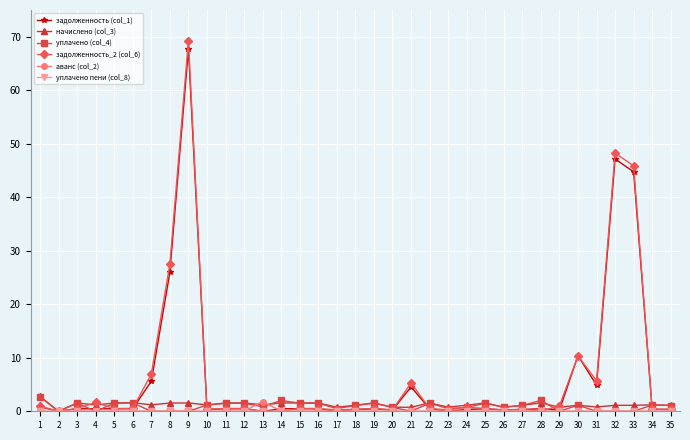

Which series has the widest spread of values?

задолженность_2 (col_6)